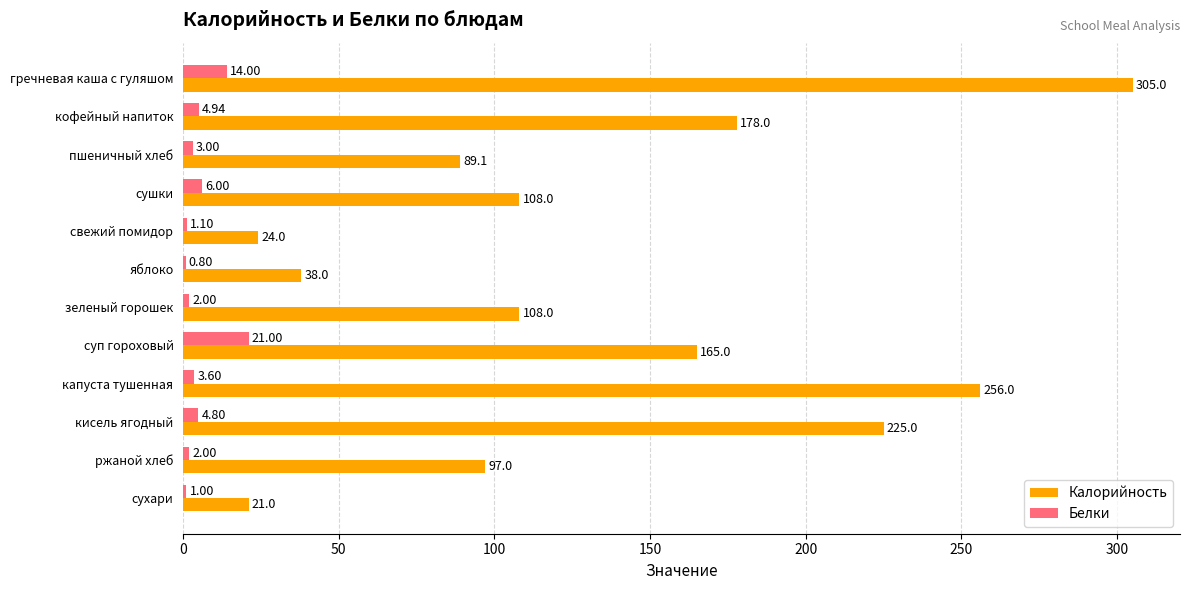

What is the sum of the Калорийность values at гречневая каша с гуляшом and пшеничный хлеб?

394.1